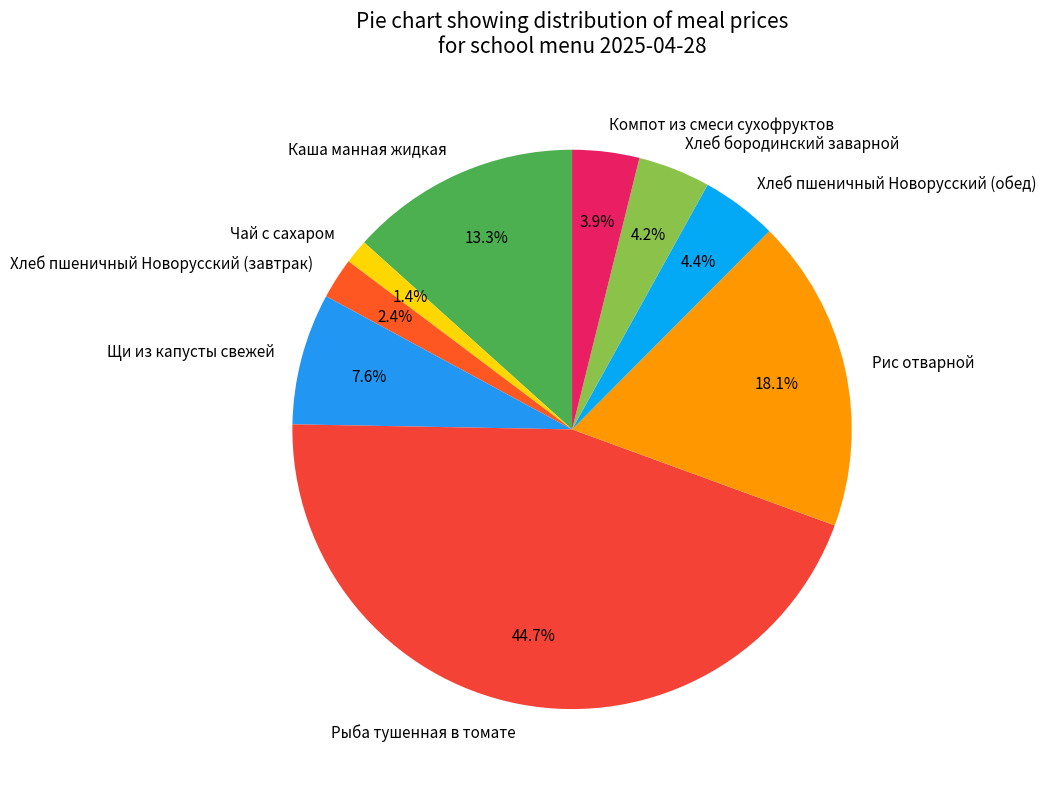

Do Хлеб пшеничный Новорусский (обед) and Щи из капусты свежей together represent more than half of the pie?

No